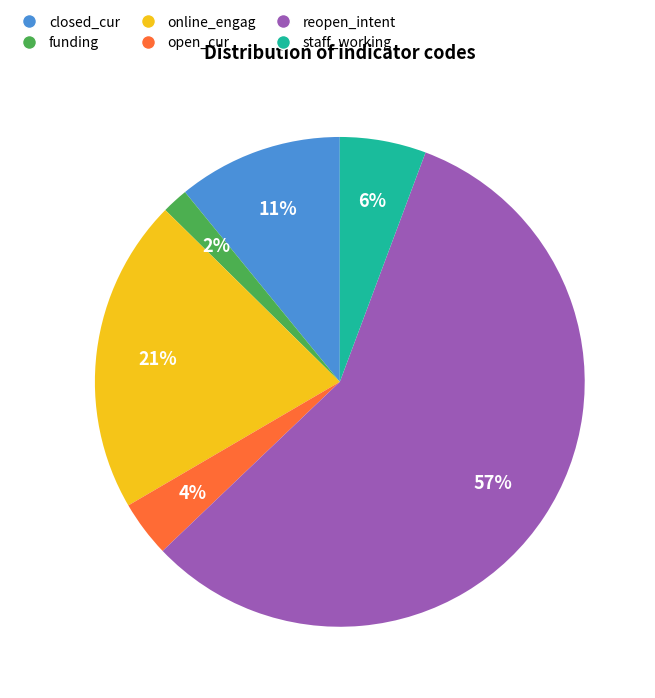

To the nearest percent, what portion does funding represent?

2%